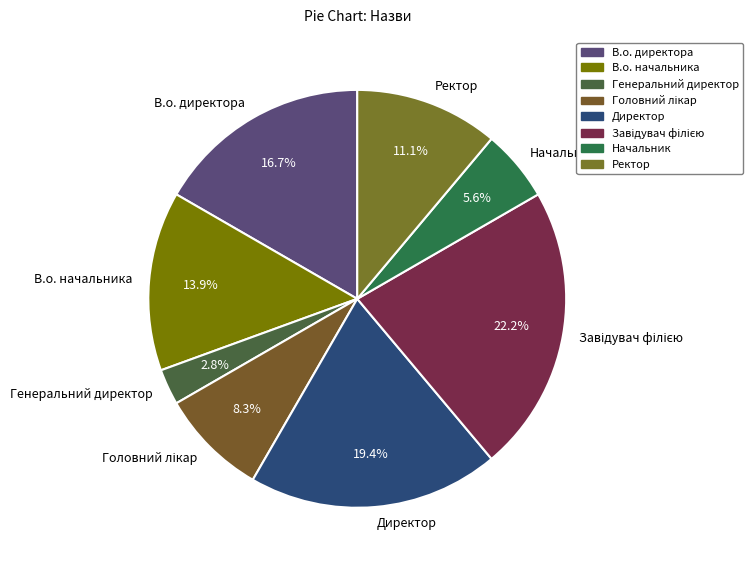

What percentage is the В.о. директора slice, to the nearest percent?

17%